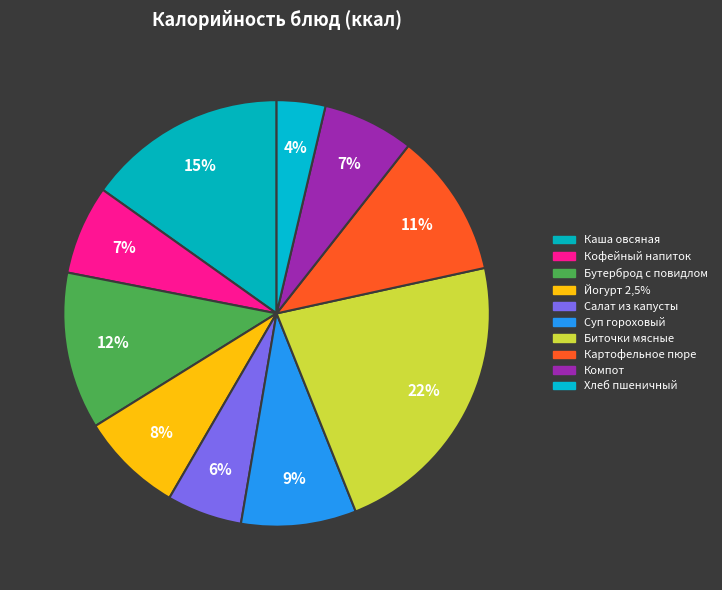

How many segments does this pie chart have?

10